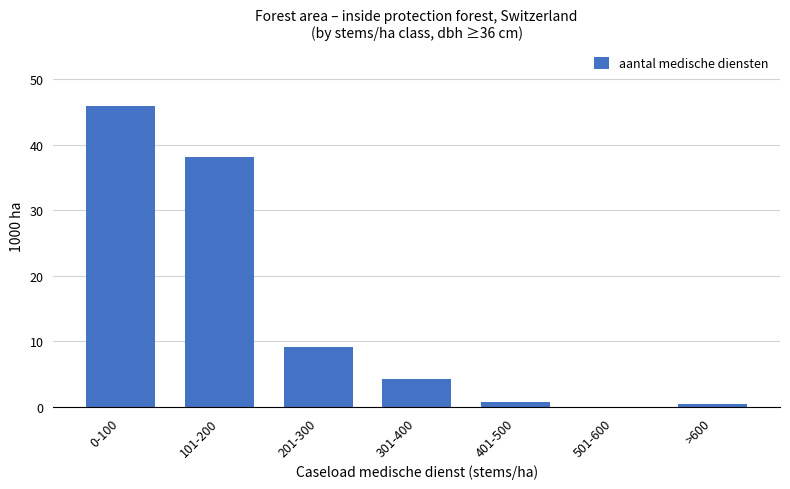

At which label is the value closest to 23?

201-300